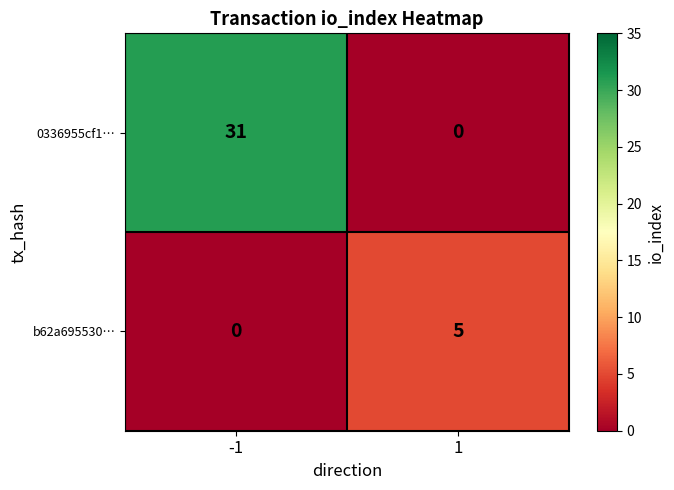

True or false: b62a695530… has a value of 8 at 1.

False